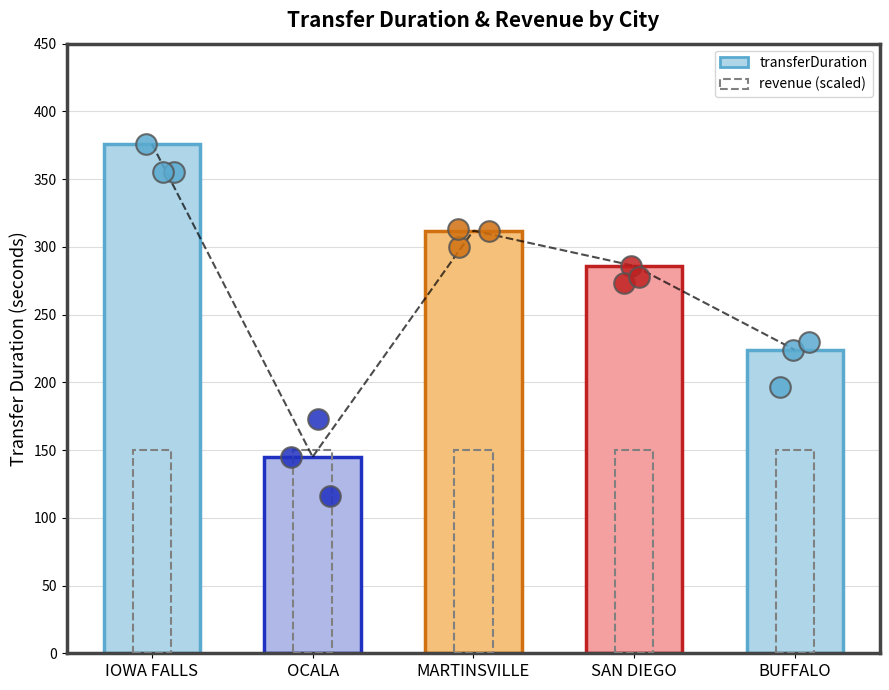

Which has a higher value, IOWA FALLS or SAN DIEGO?

IOWA FALLS